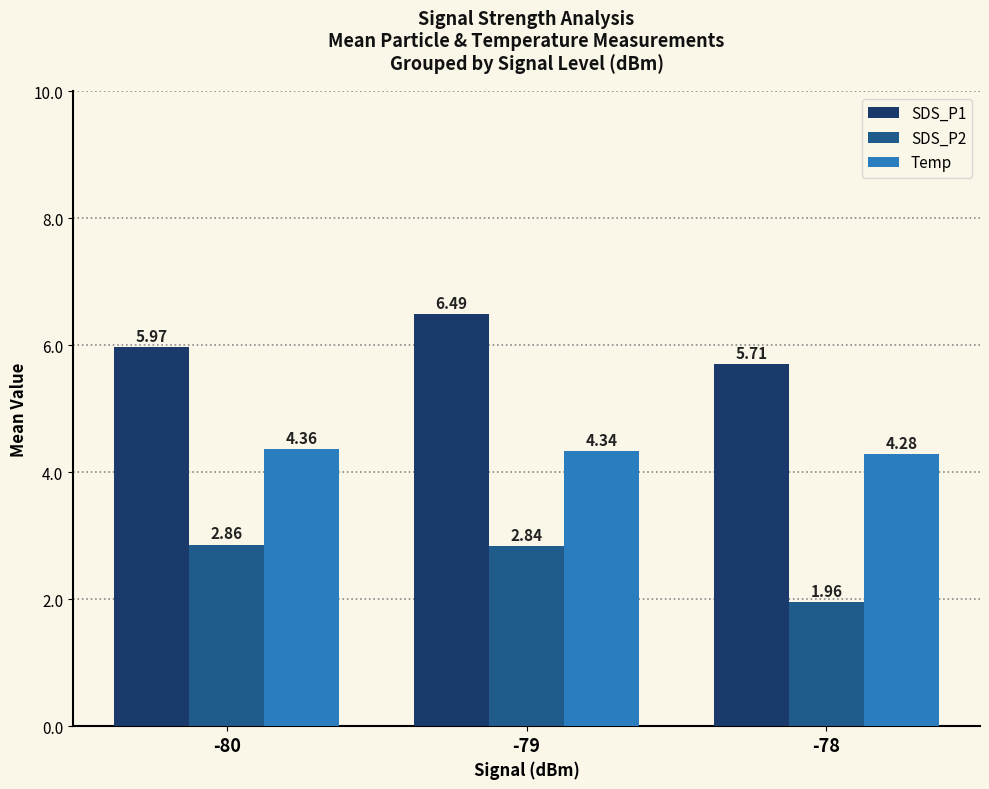

Between -80 and -78, which series saw the biggest shift?

SDS_P2